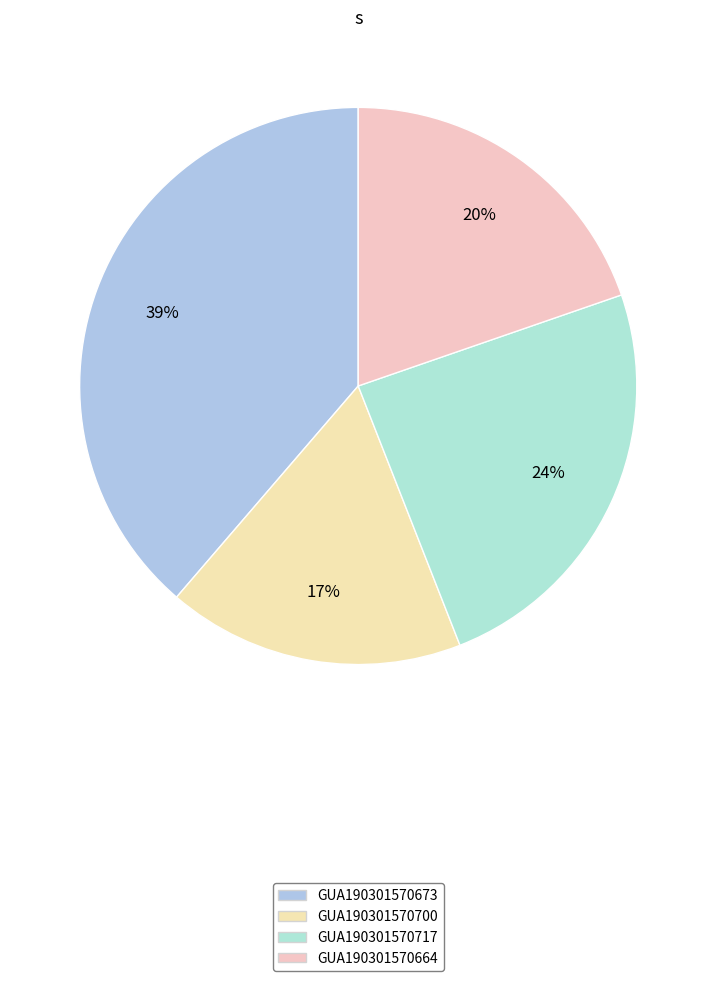

Is there any slice that represents more than half of the pie?

No